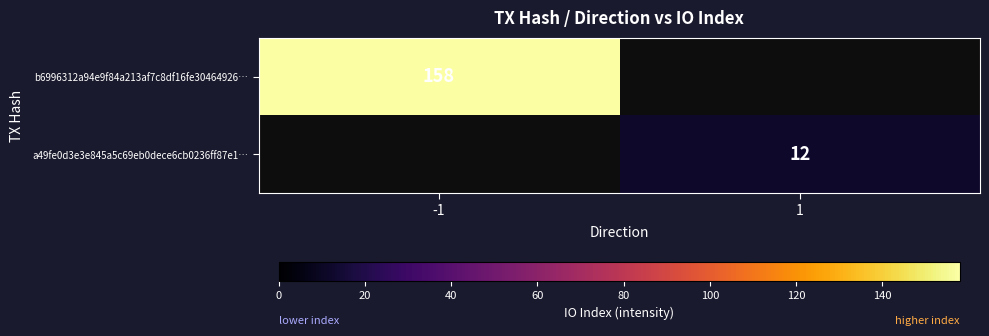

What is the total value across all series at -1?

158